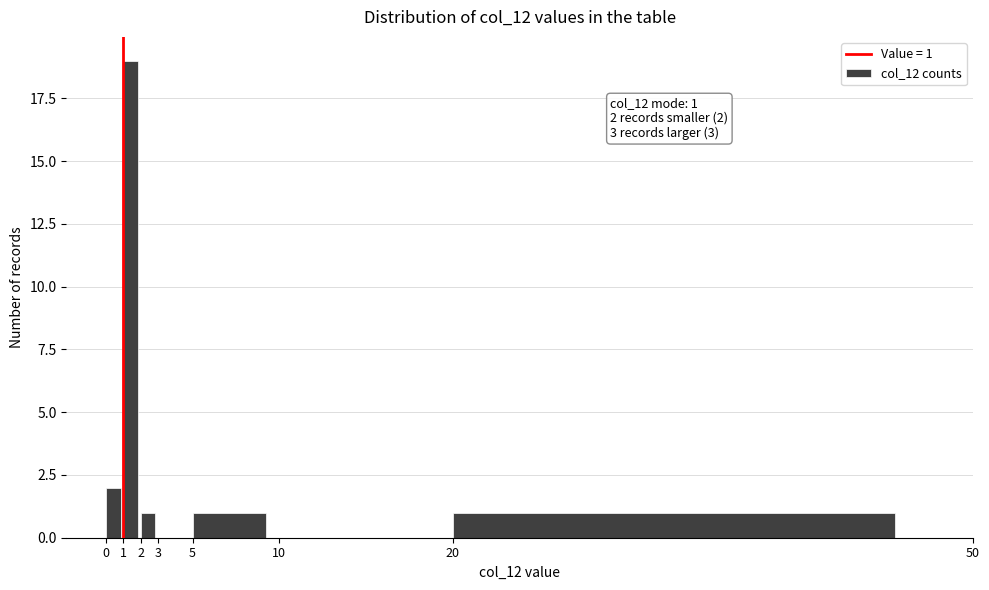

Over which range of the x-axis is the bar tallest?

1 to 2